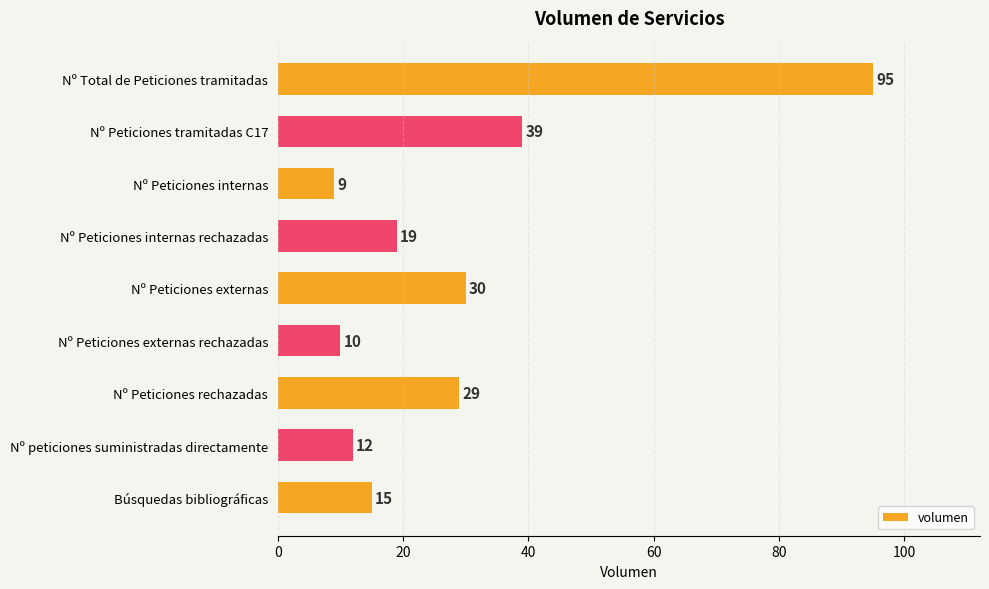

Reading top to bottom, extract all data points from this chart.

Nº Total de Peticiones tramitadas=95	Nº Peticiones tramitadas C17=39	Nº Peticiones internas=9	Nº Peticiones internas rechazadas=19	Nº Peticiones externas=30	Nº Peticiones externas rechazadas=10	Nº Peticiones rechazadas=29	Nº peticiones suministradas directamente=12	Búsquedas bibliográficas=15